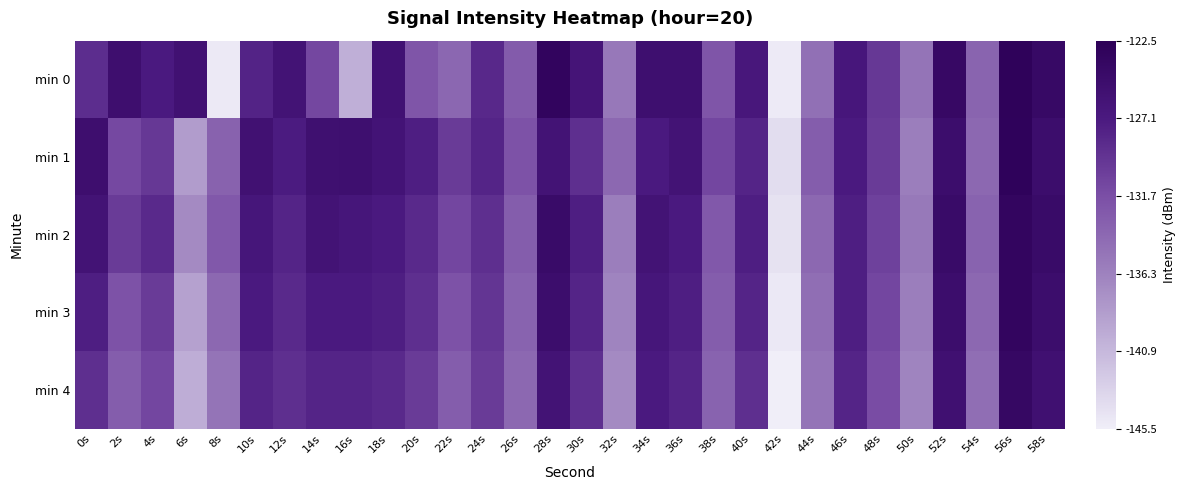

What is the total value across all series at 34s?

-631.8